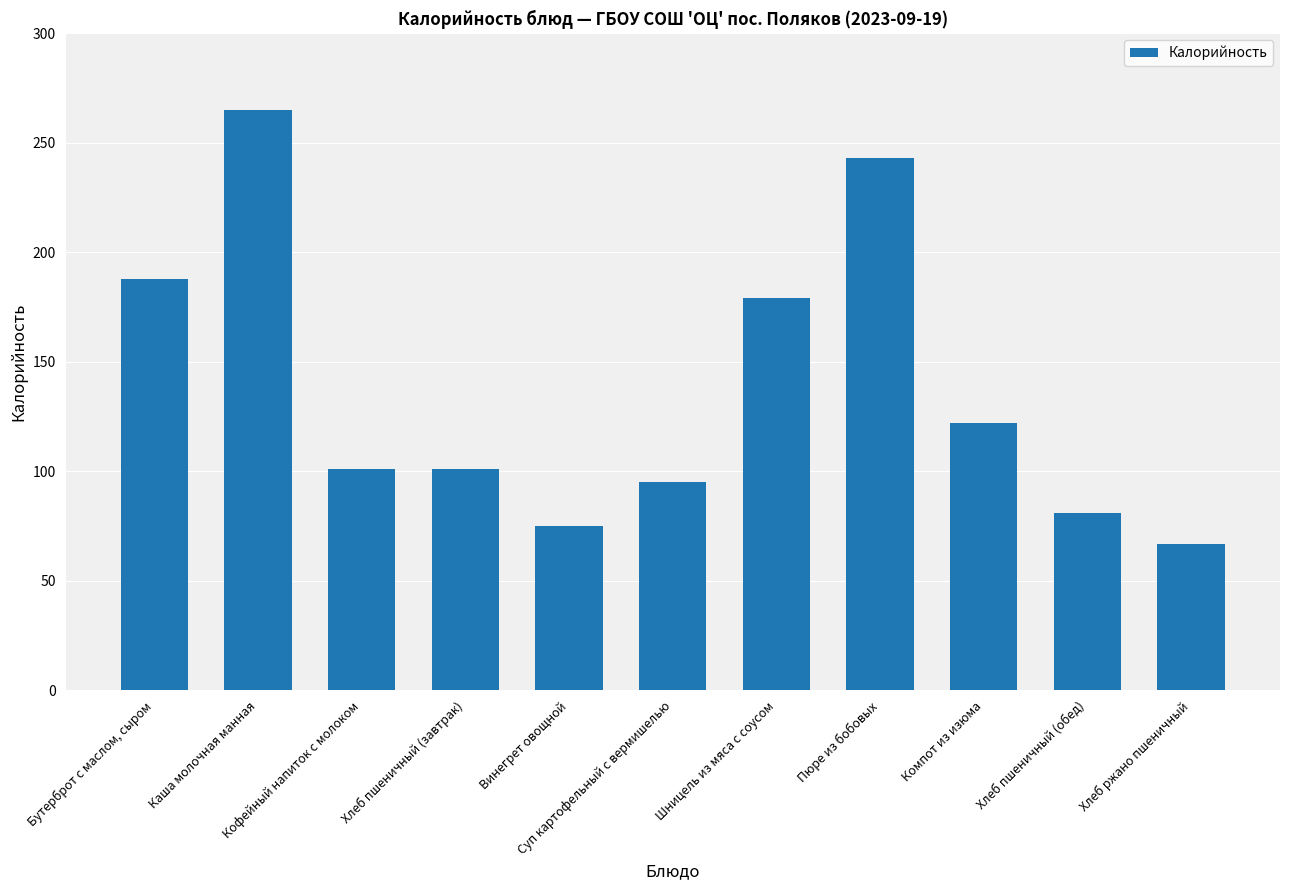

What is the difference between the maximum and second lowest values?

190